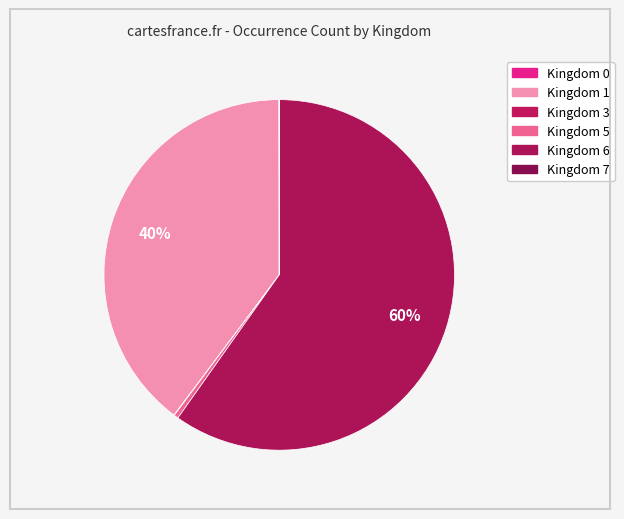

Which category has the biggest portion of the pie?

6